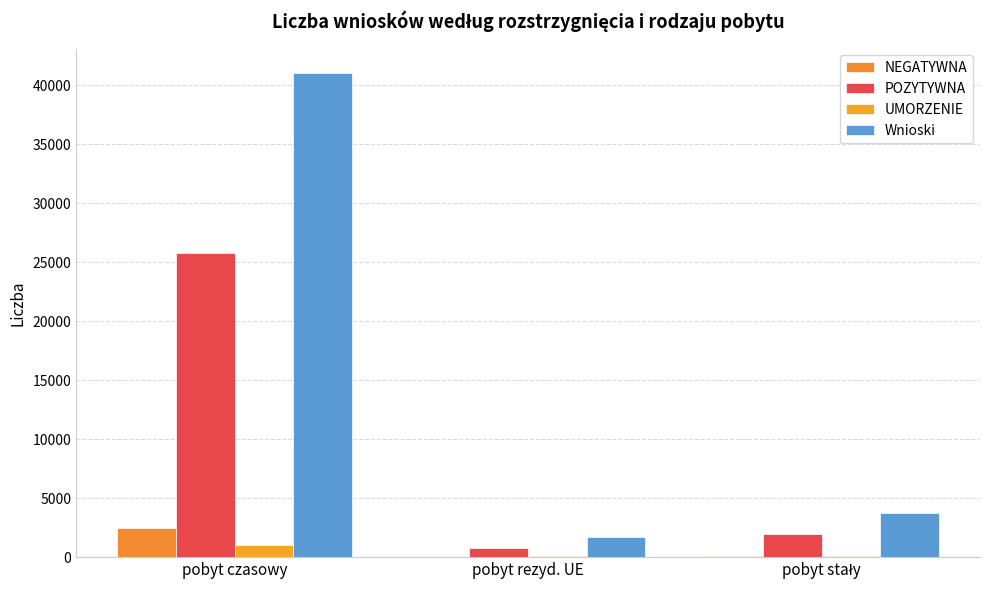

Which series changed the most between pobyt czasowy and pobyt stały?

Wnioski